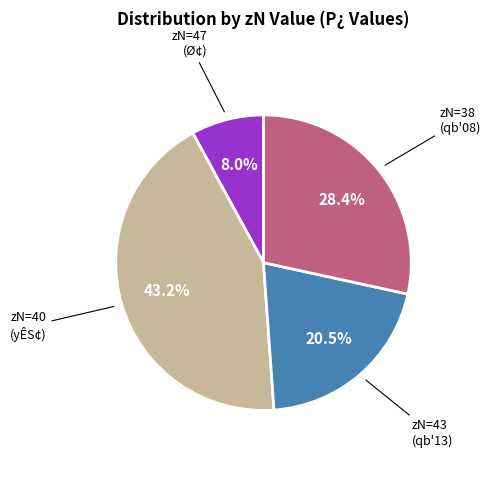

Count the number of slices in the pie.

4